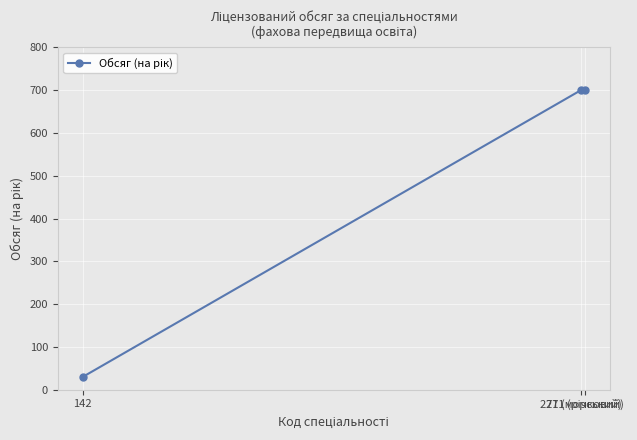

What is the value of the 2nd point from the left?

700